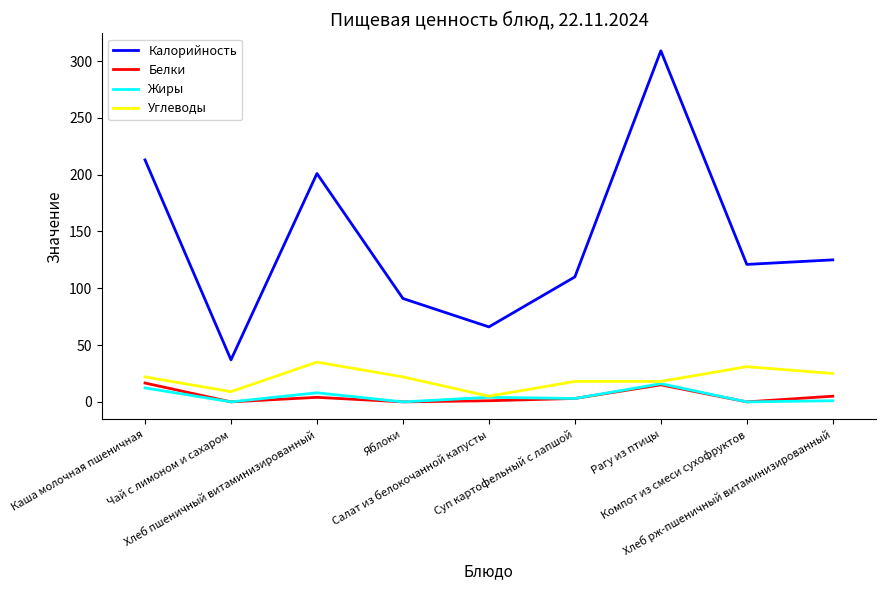

Is the value of Белки at Рагу из птицы greater than the value of Жиры at Салат из белокочанной капусты?

Yes